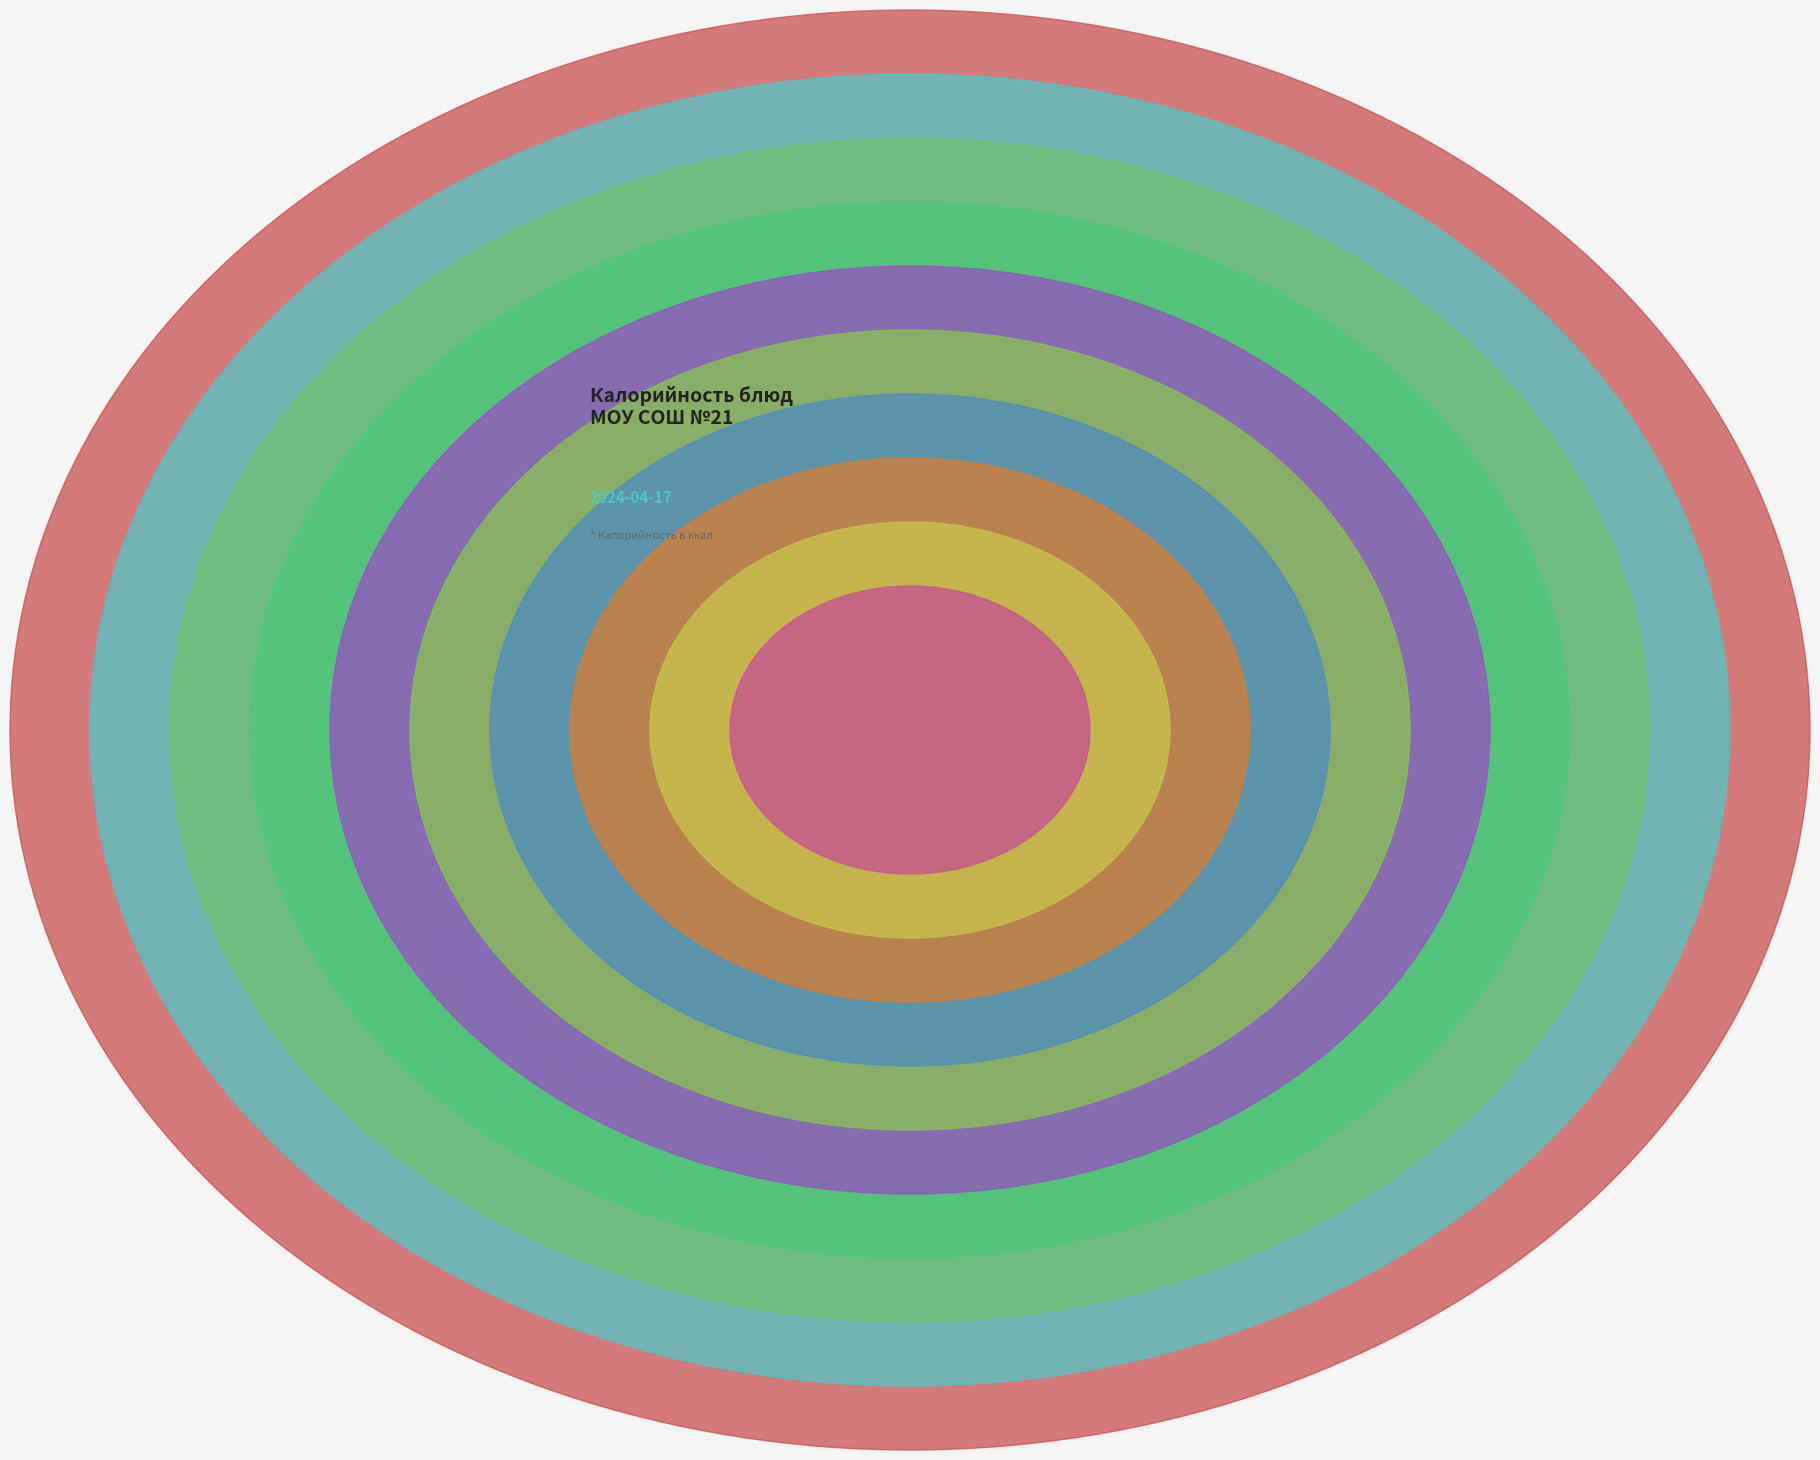

To the nearest percent, what percentage of the pie is Омлет с вареной колбасой?

23%